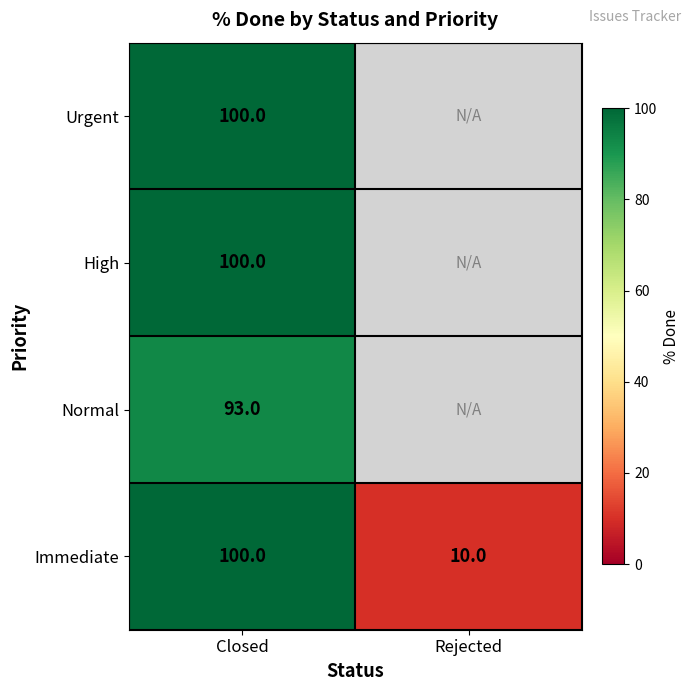

Which category has the lowest value across all series?

Rejected